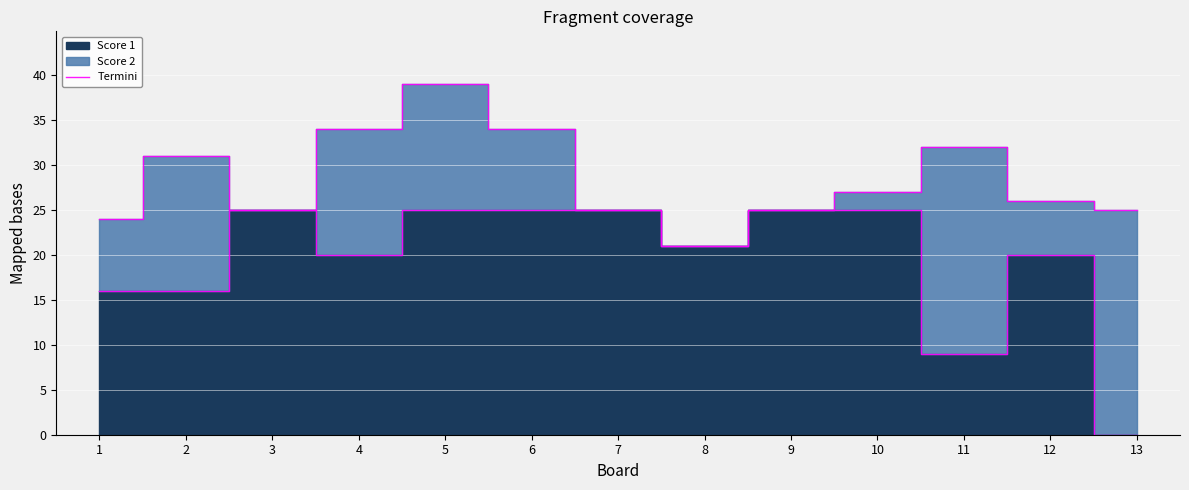

Which has a higher value, 5 or 3?

5